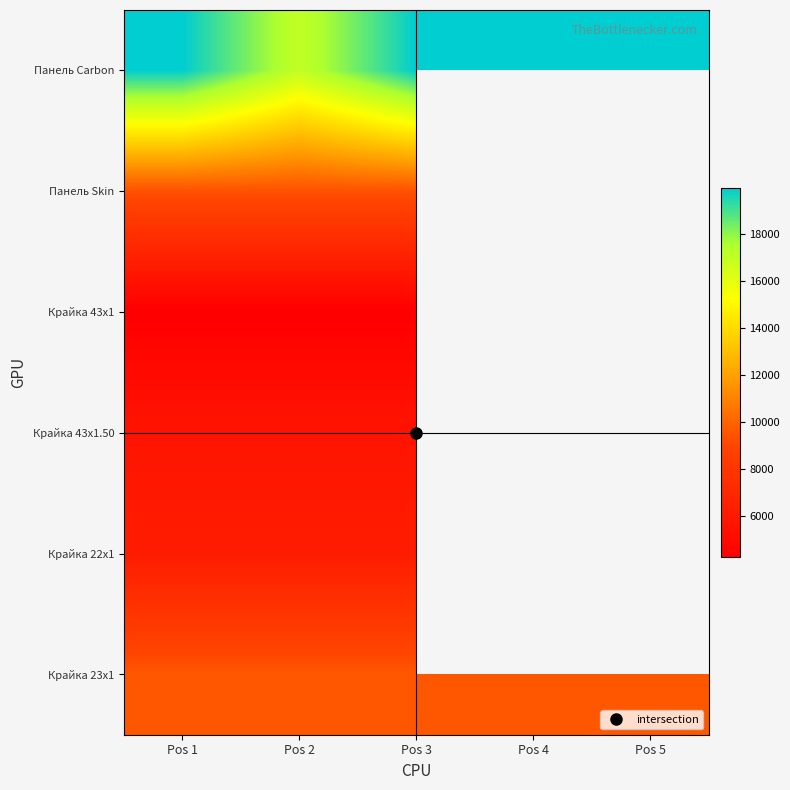

The Крайка 23x1 series shows 9544.0 at Pos 3. True or false?

True